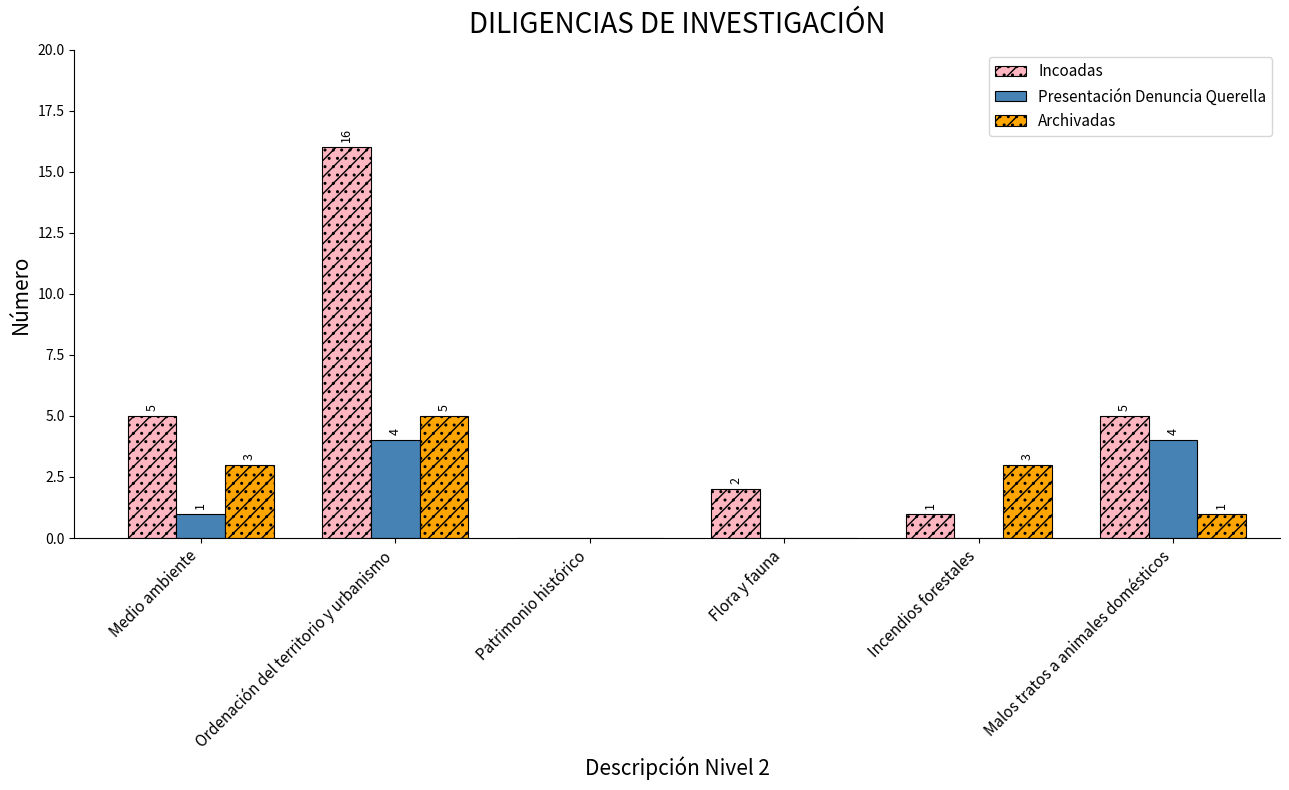

Does the chart contain stacked bars?

No